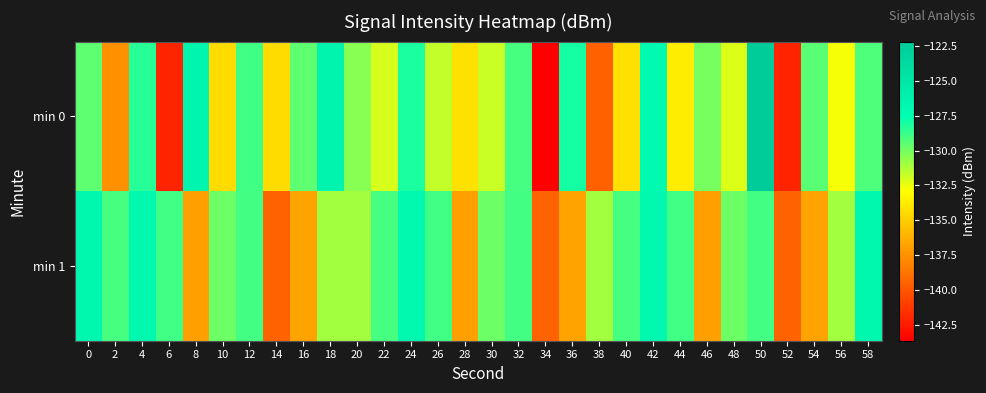

List the series in order of their overall mean, highest first.

min 1, min 0